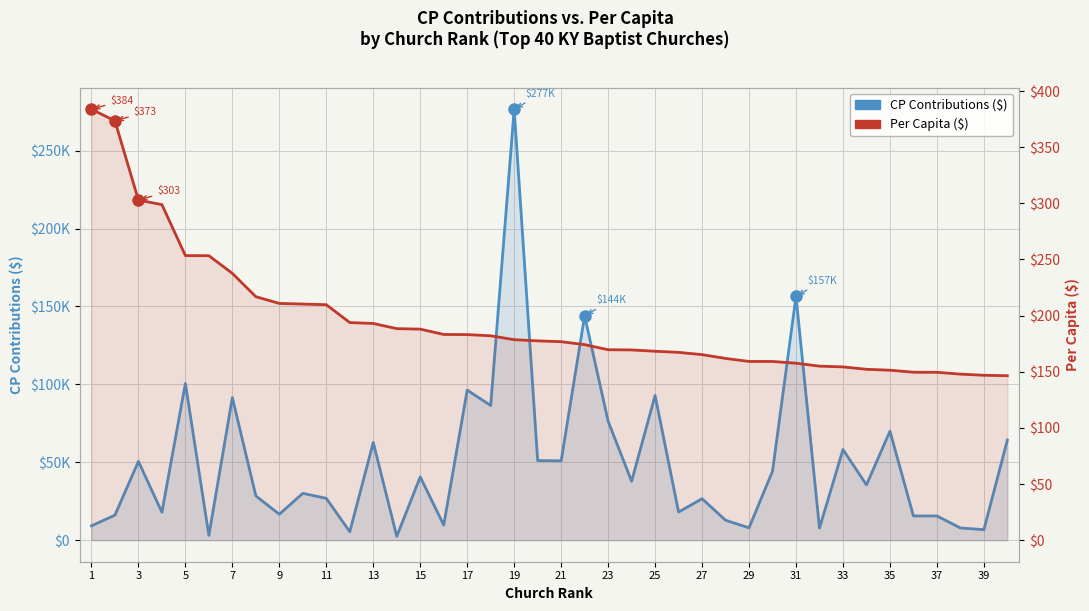

What is the average value of the Per Capita ($) series?

195.0